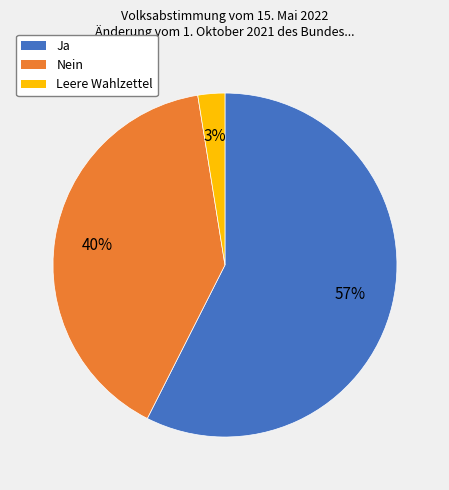

To the nearest percent, what is the combined percentage of Ja and Leere Wahlzettel?

60%